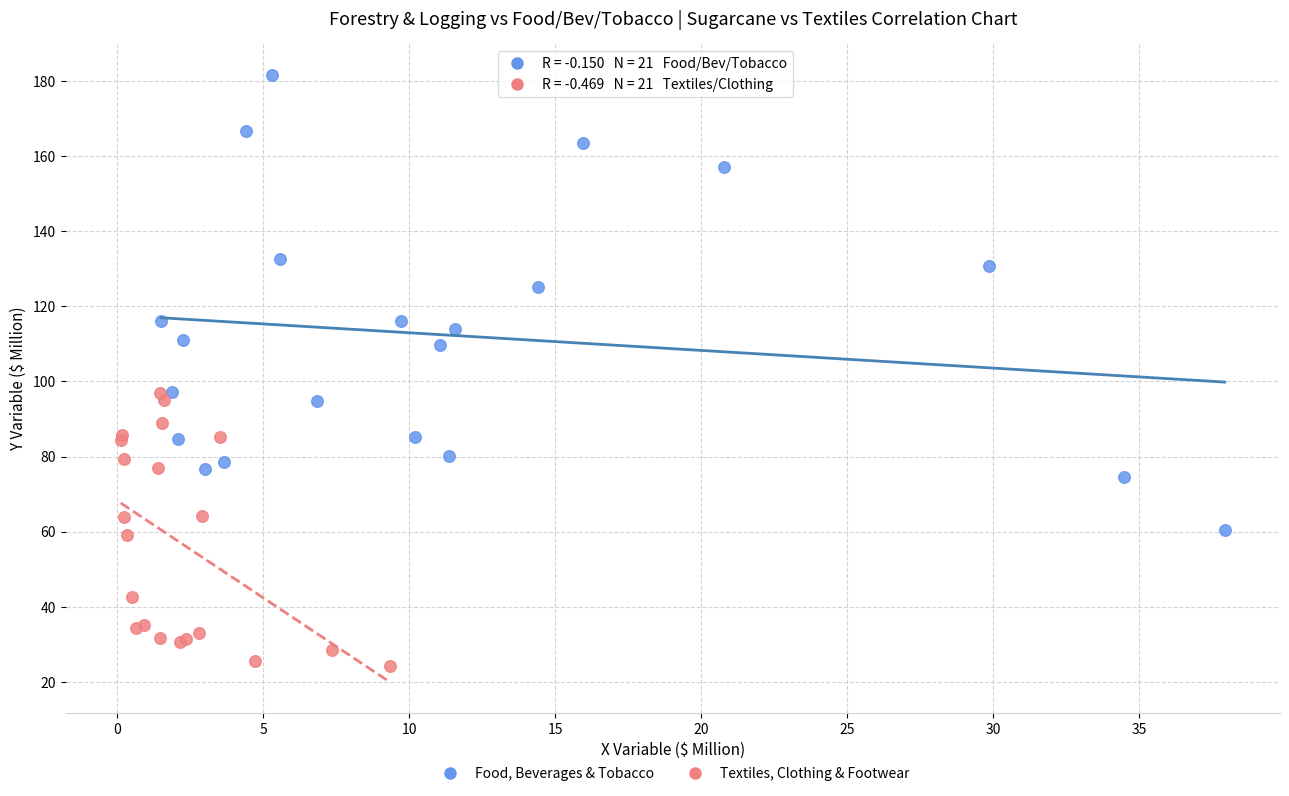

Which series has the widest spread of Y values?

Food, Beverages & Tobacco